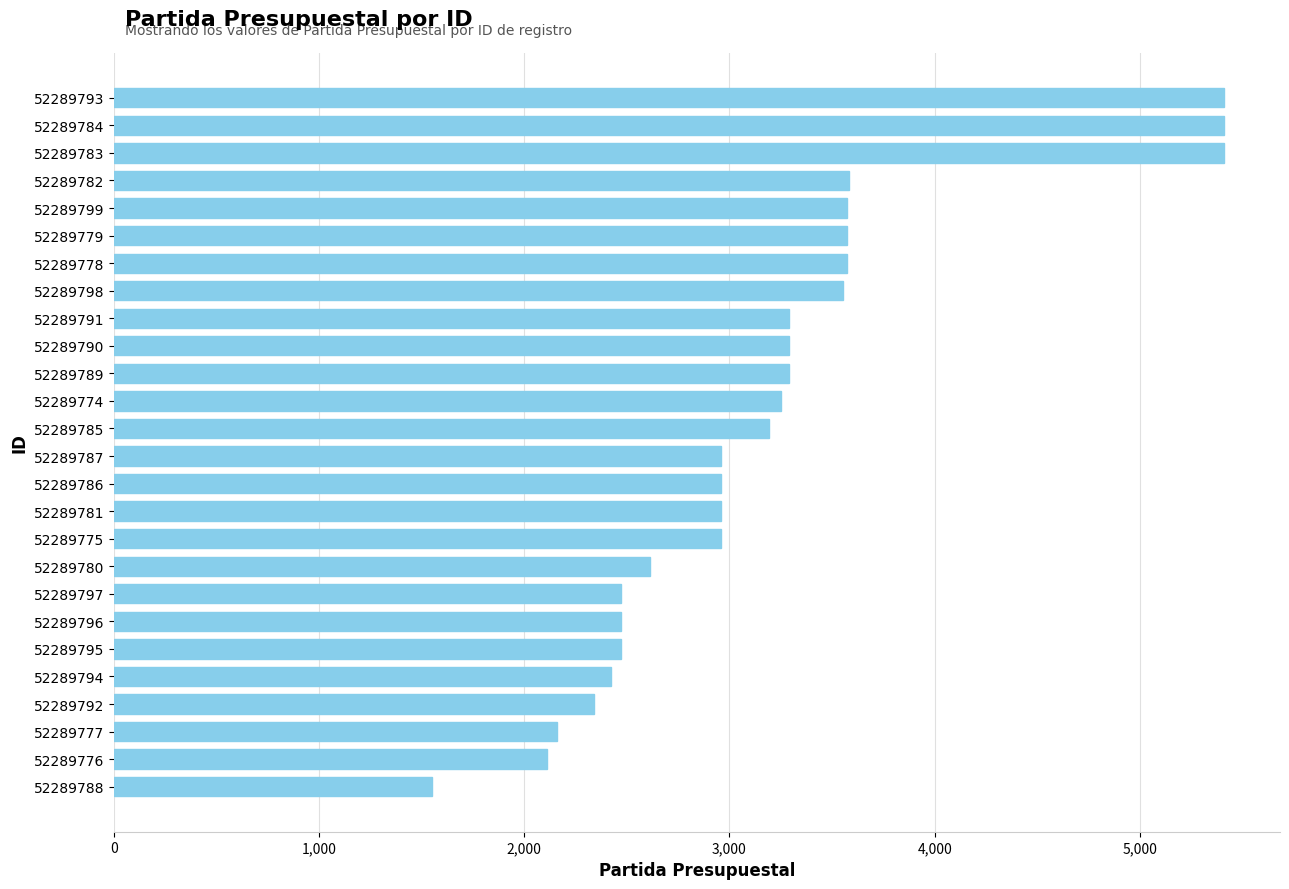

True or false: the data shows 3291 at 52289789.

True